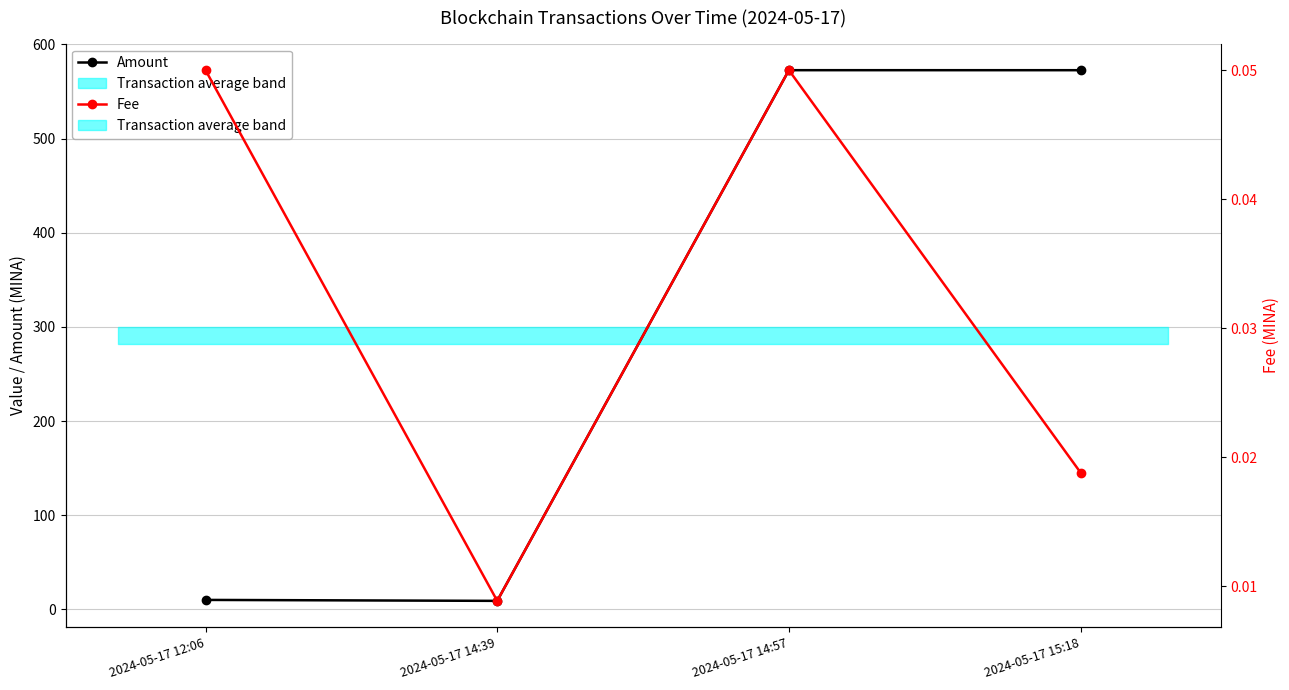

Where is the first local minimum for Fee?

2024-05-17 14:39